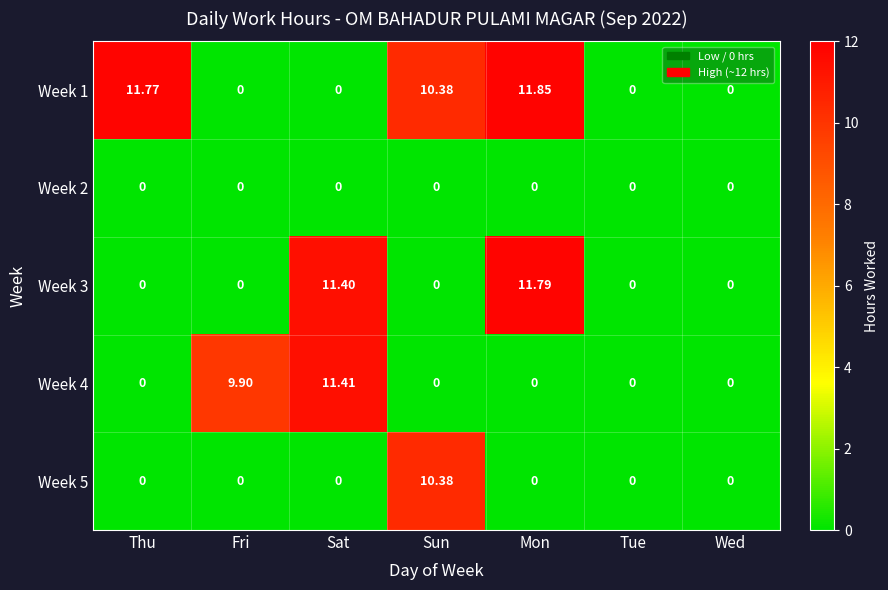

Between Sat and Wed, which series saw the biggest shift?

Week 4